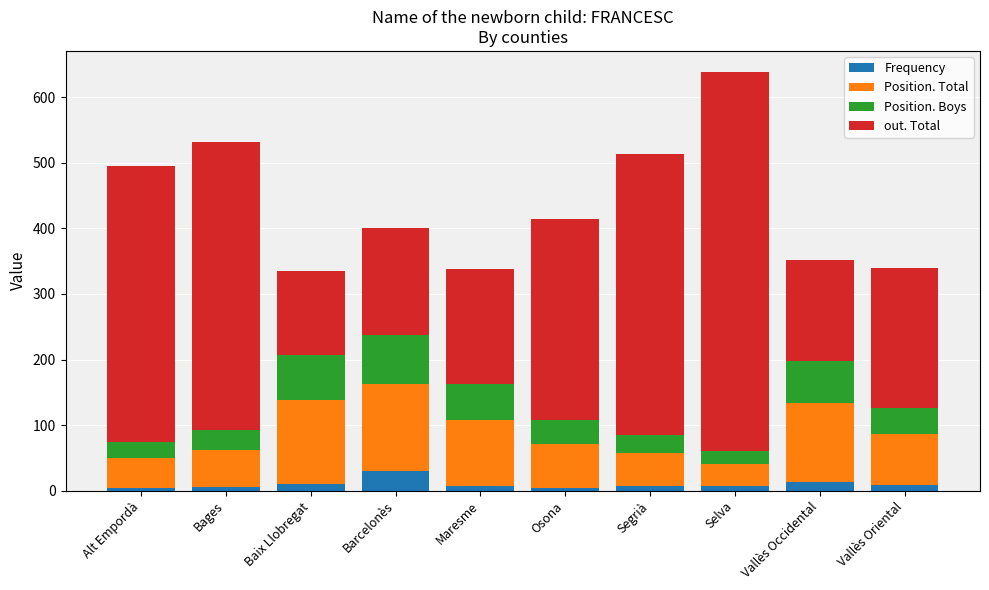

At which category is the sum across all series the highest?

Selva